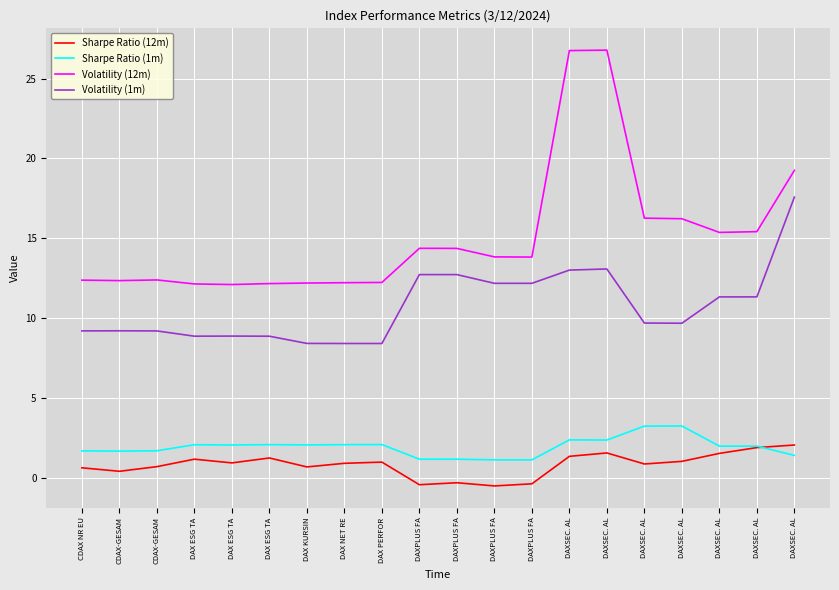

Which has a higher value, DAXSEC. AL or CDAX-GESAM?

DAXSEC. AL